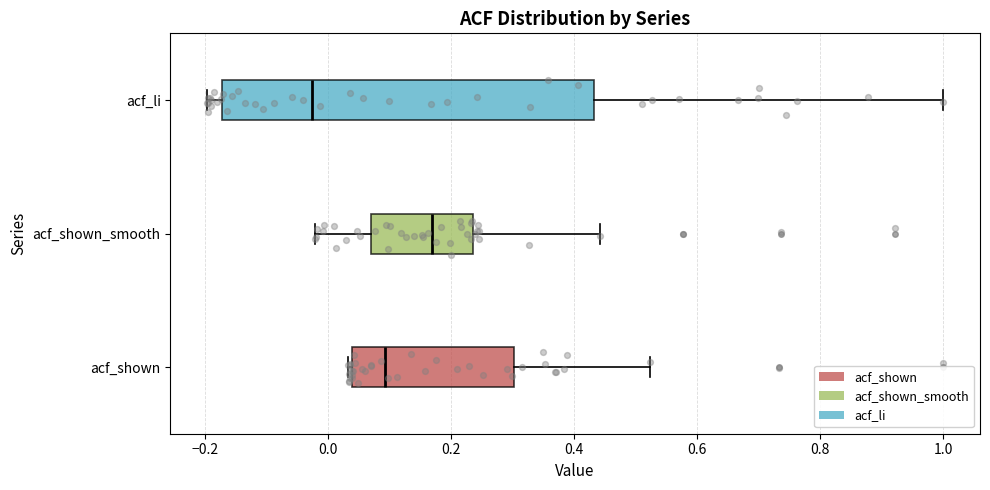

Where does the right whisker of the box for acf_shown end on the x-axis? The values are not printed on the chart, so give them approximately, as read against the axis.

0.52